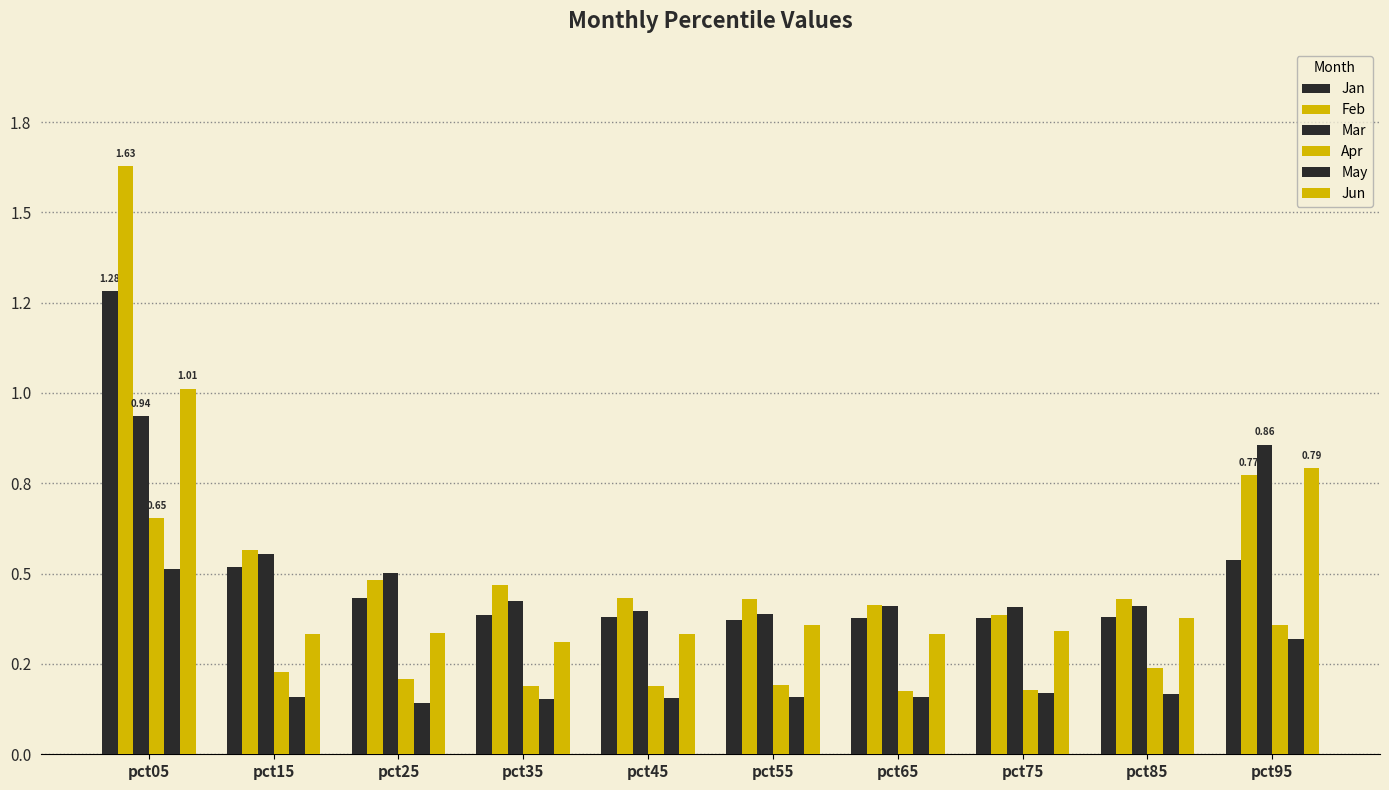

Does the chart contain stacked bars?

No